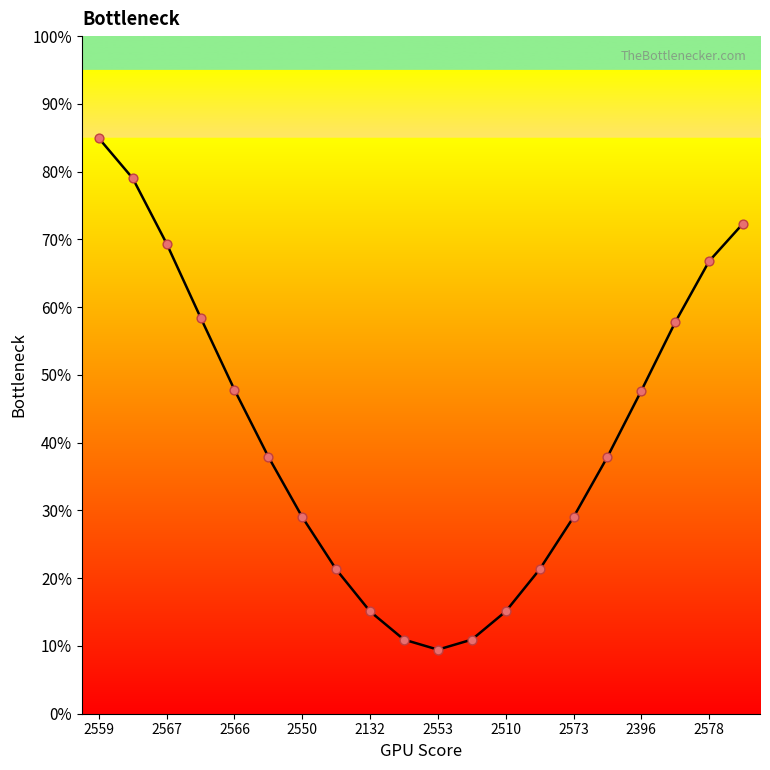

Which has a higher value, 10 or 2567?

2567